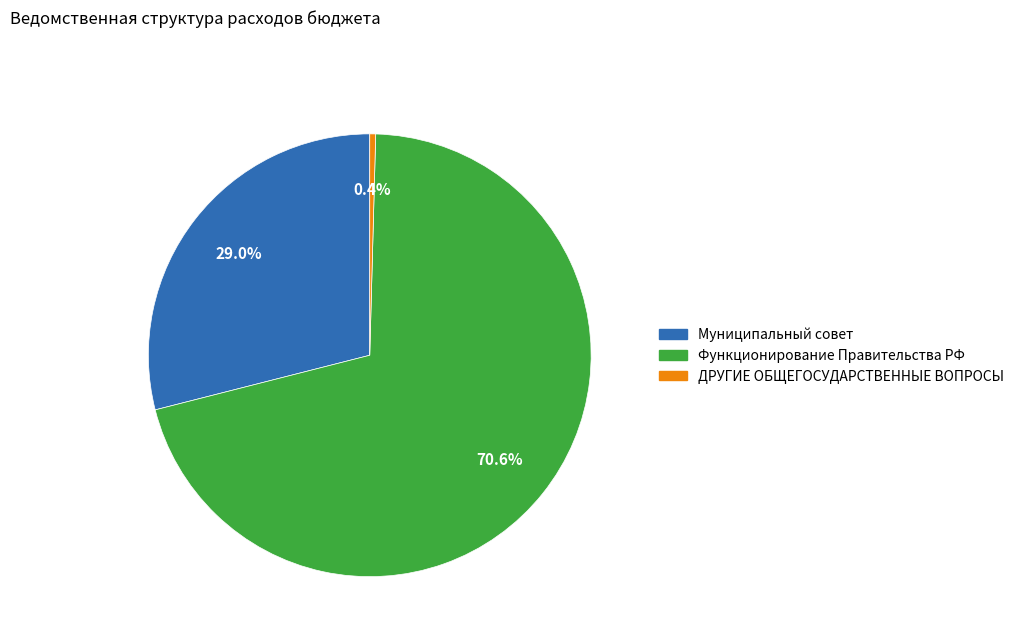

Which category has the smallest portion of the pie?

ДРУГИЕ ОБЩЕГОСУДАРСТВЕННЫЕ ВОПРОСЫ